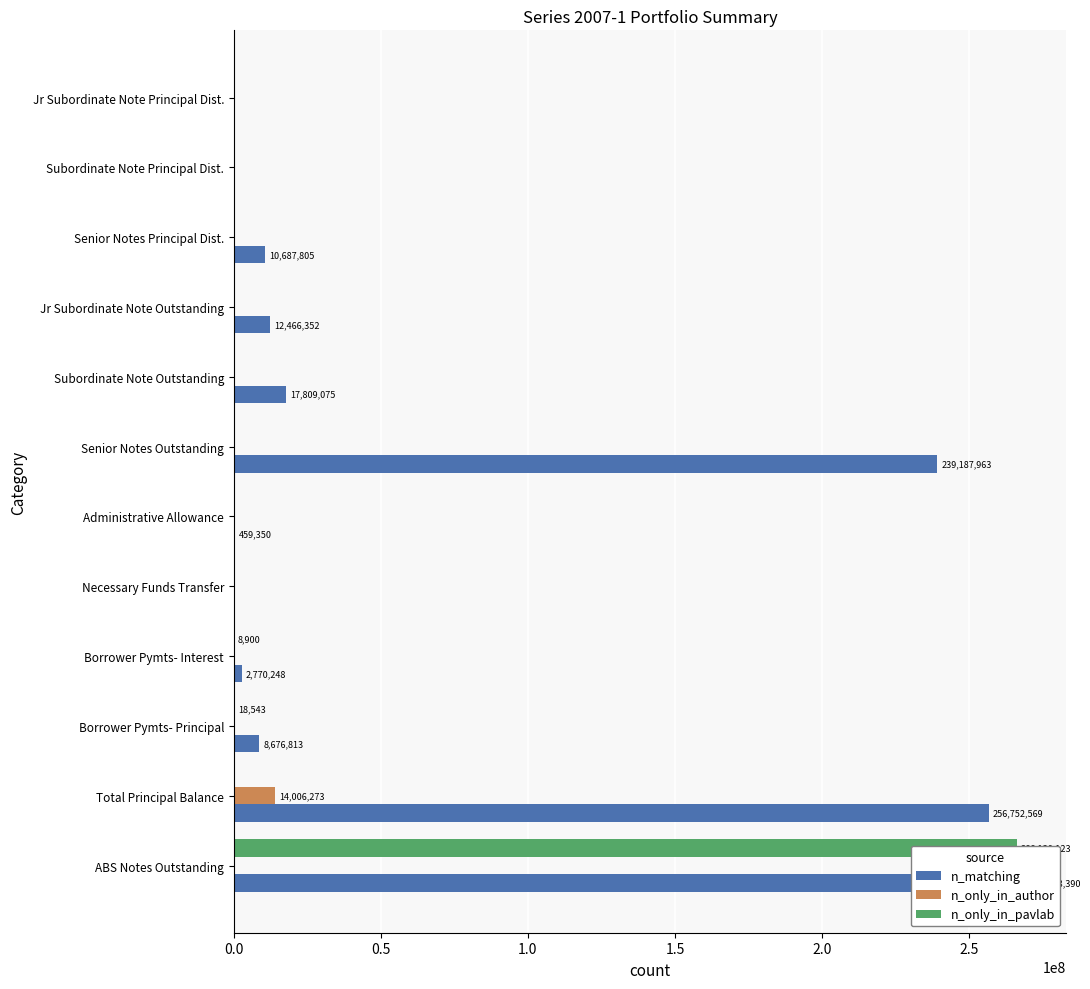

What is the sum of all n_only_in_pavlab values?

266157566.2